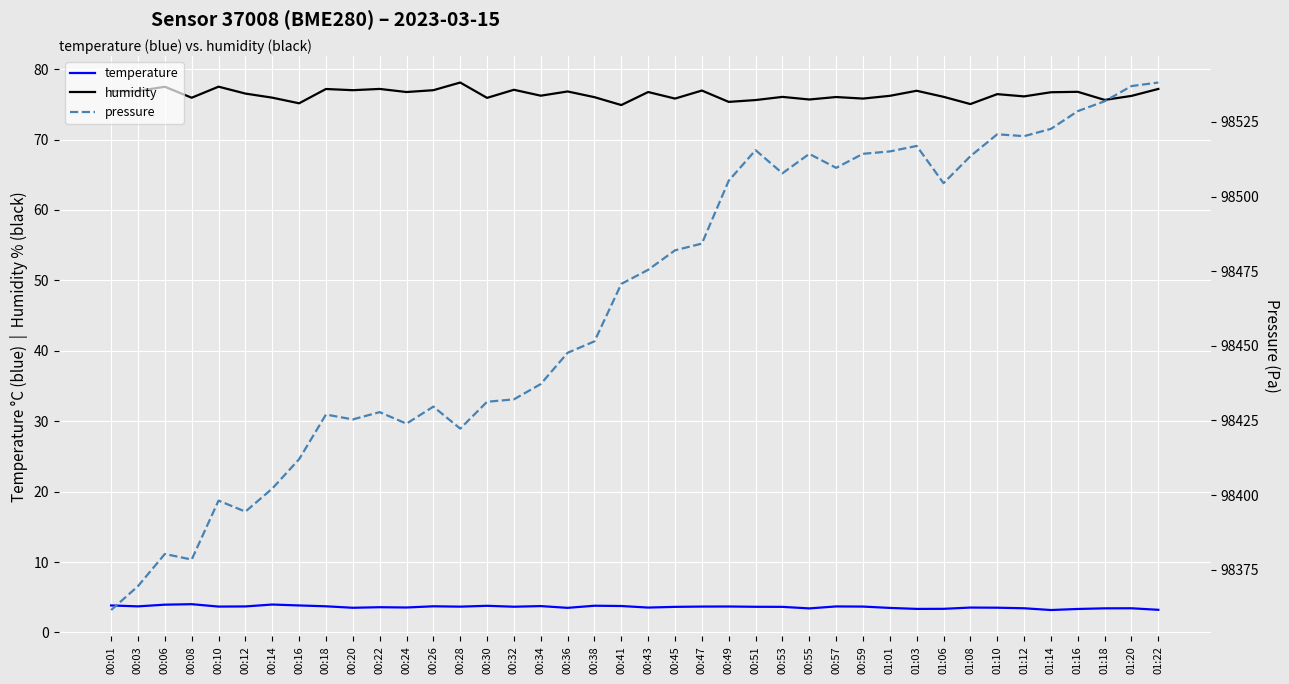

True or false: pressure and temperature cross at least once.

False